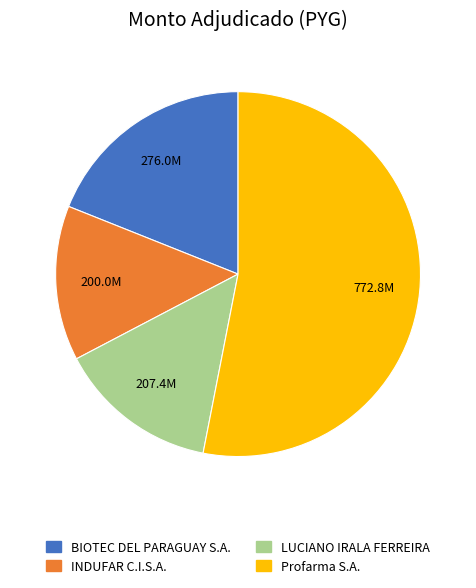

True or false: Profarma S.A. accounts for 67% of the total.

False